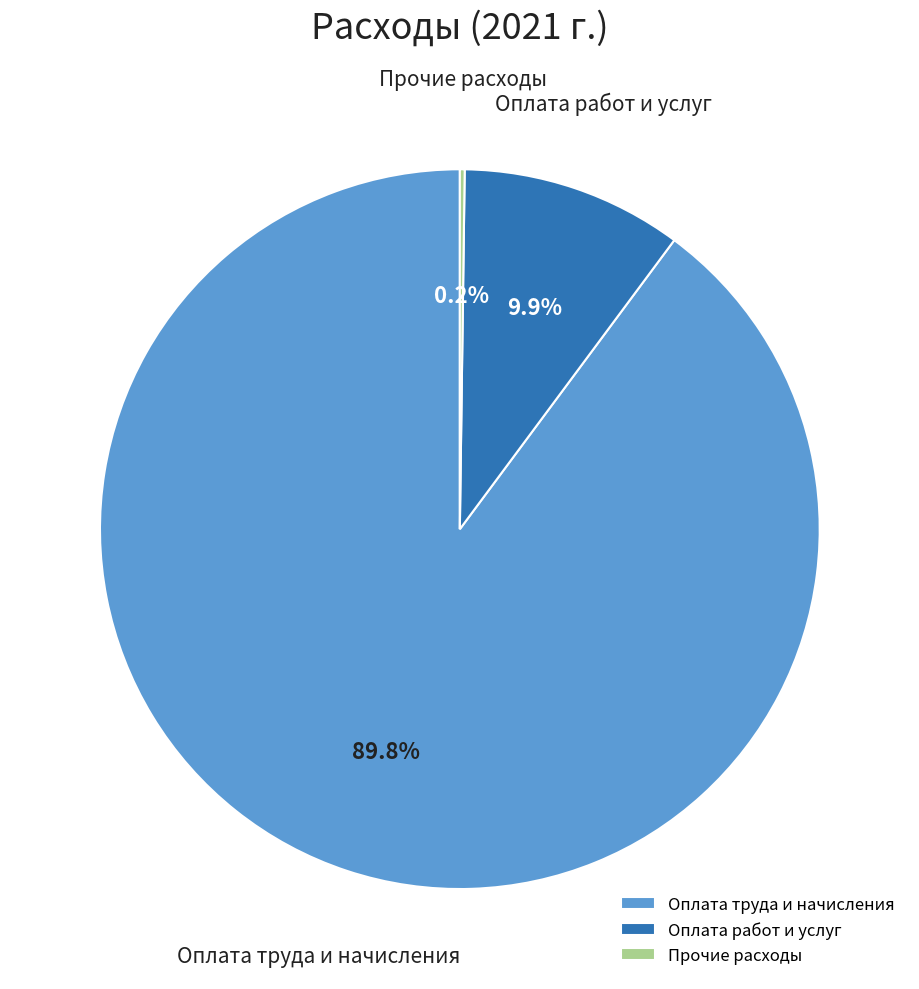

Which slice is the largest?

Оплата труда и начисления